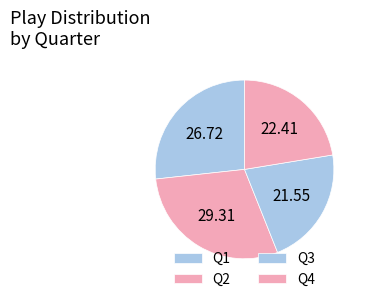

The Q3 slice represents 8% of the pie. True or false?

False